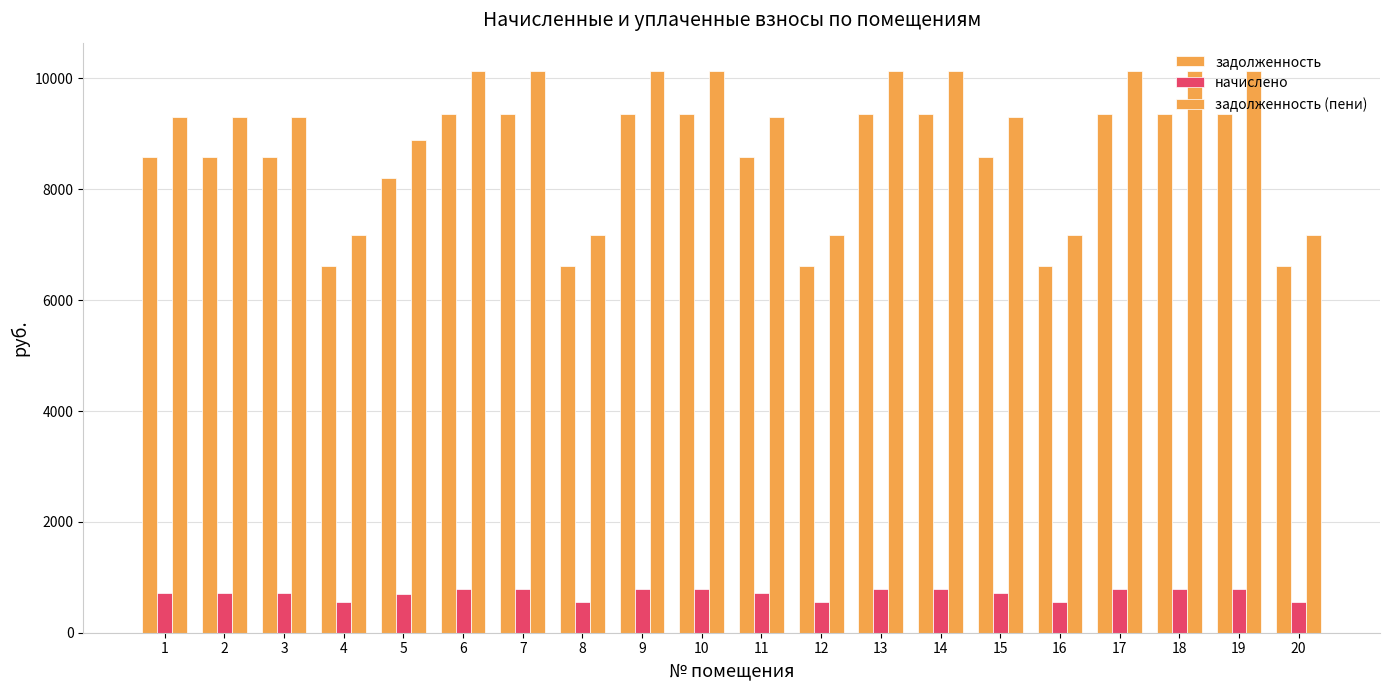

What is the value of the начислено bar at the 6th from the left?

788.9